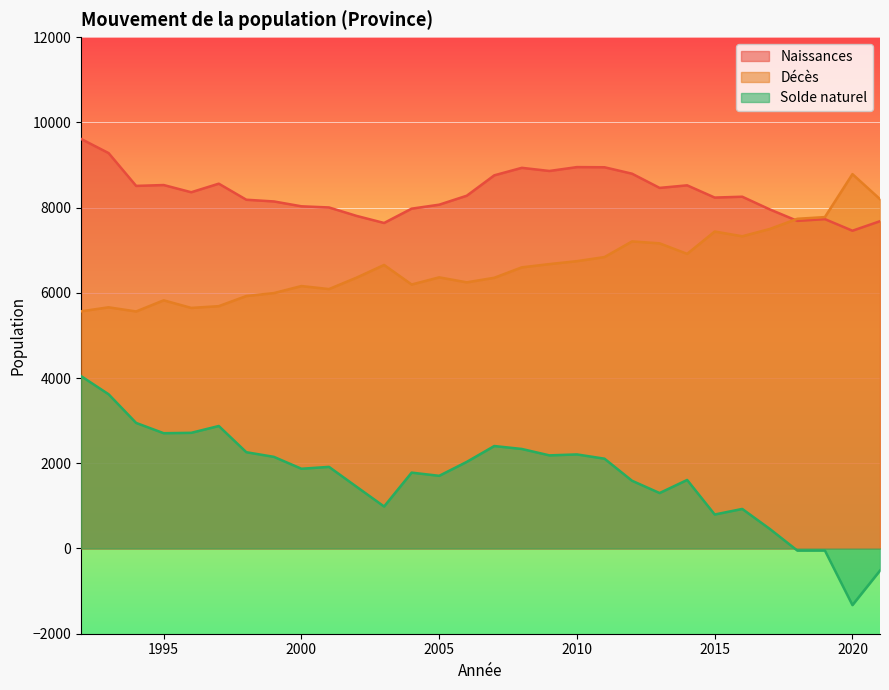

How many values in the Naissances series exceed 8277?

14